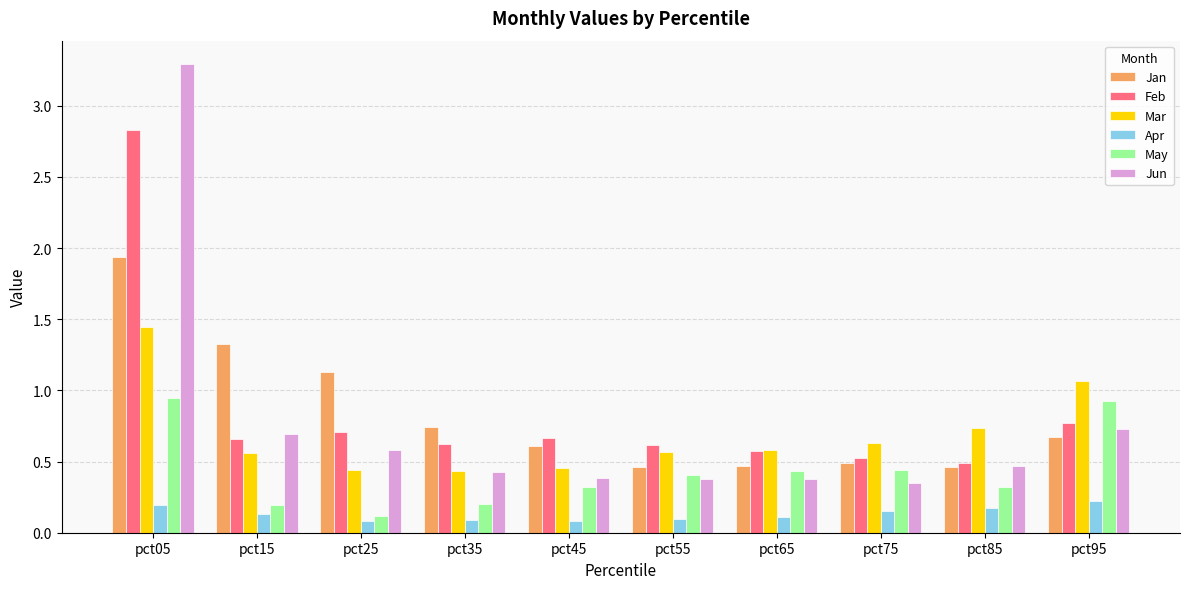

Rank the series by their maximum value, from highest to lowest.

Jun, Feb, Jan, Mar, May, Apr